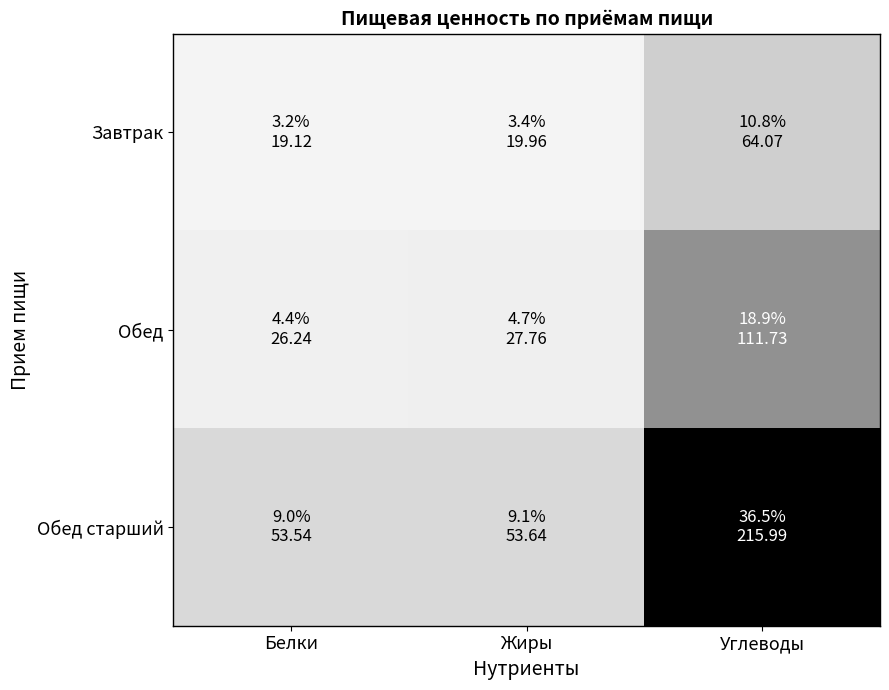

Which series has the largest total across all categories?

Обед старший